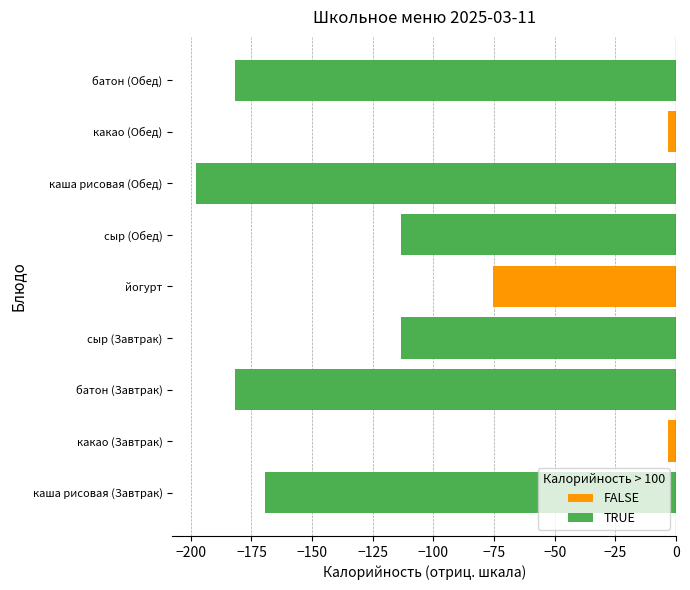

What value does the FALSE series have at йогурт?

-75.5